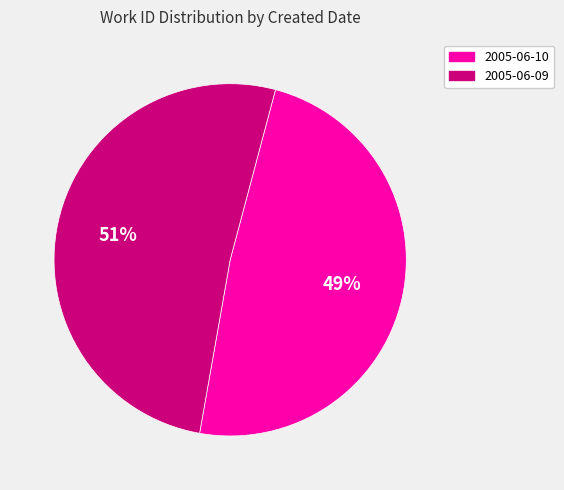

Do 2005-06-09 and 2005-06-10 together represent more than half of the pie?

Yes